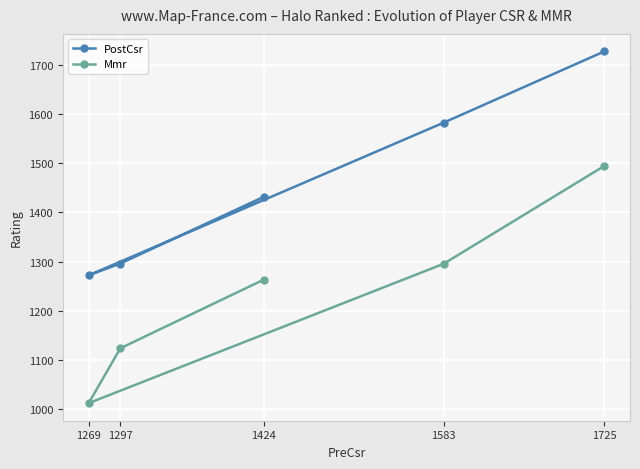

Where is PostCsr nearest to the value 1500?

1424